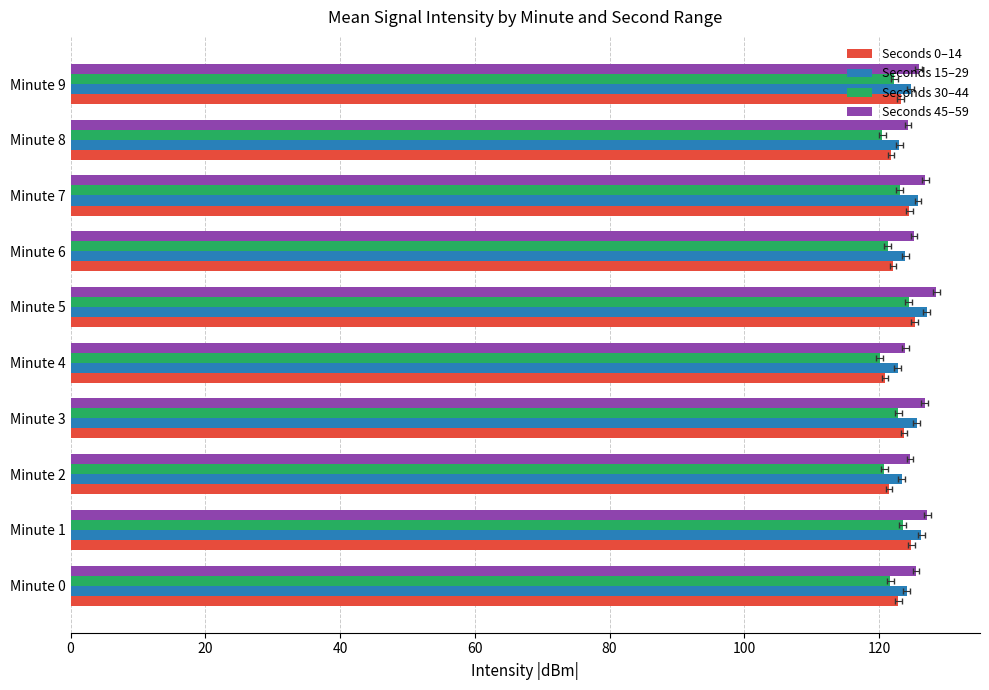

Reading right to left, transcribe all the data shown in this chart.

Seconds 0–14: 123.2	121.8	124.5	122.1	125.3	120.9	123.7	121.5	124.8	122.9
Seconds 15–29: 124.7	123.0	125.8	123.9	127.1	122.8	125.6	123.4	126.3	124.1
Seconds 30–44: 122.3	120.5	123.1	121.3	124.4	120.1	122.9	120.8	123.5	121.7
Seconds 45–59: 125.9	124.3	126.9	125.2	128.5	123.9	126.8	124.6	127.2	125.5